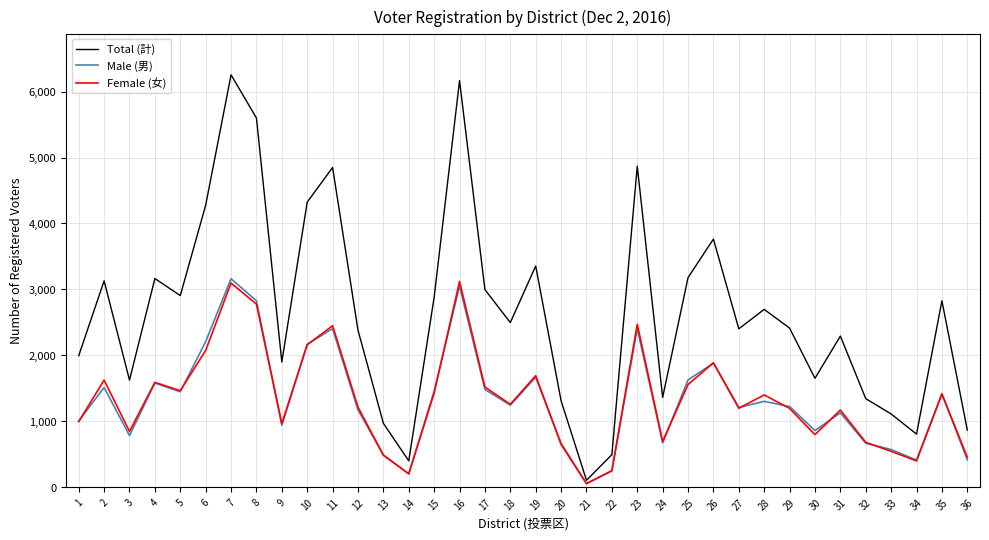

What is the maximum value for Female (女)?

3119